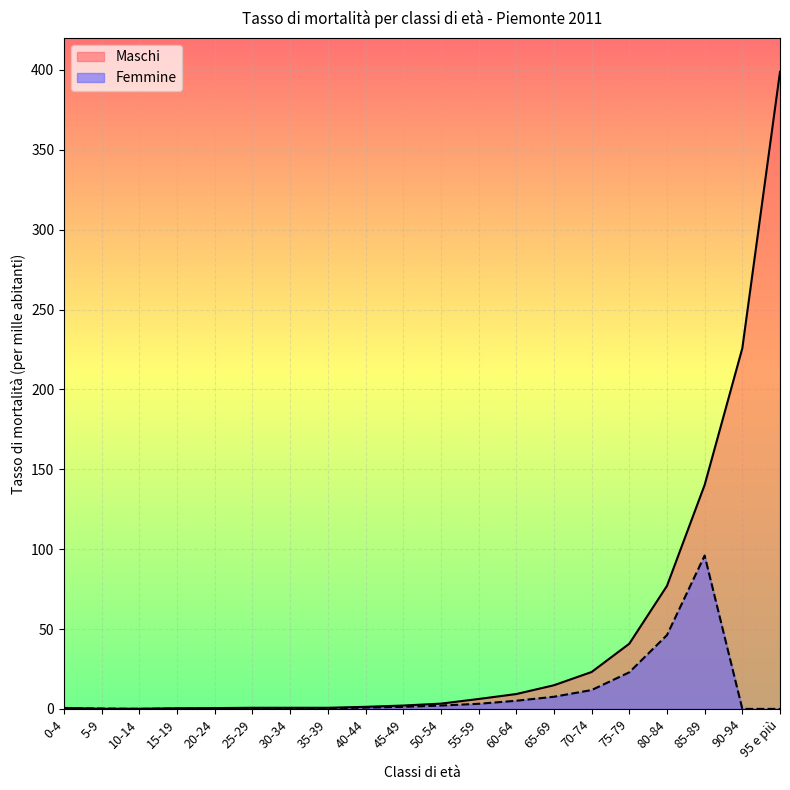

Count the number of categories in the chart.

20